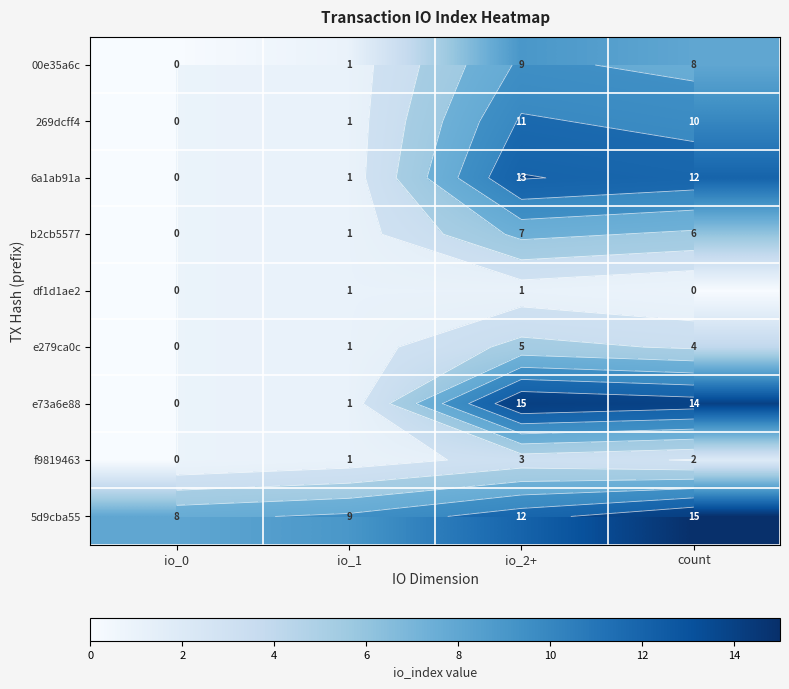

Which series has the widest spread of values?

e73a6e88